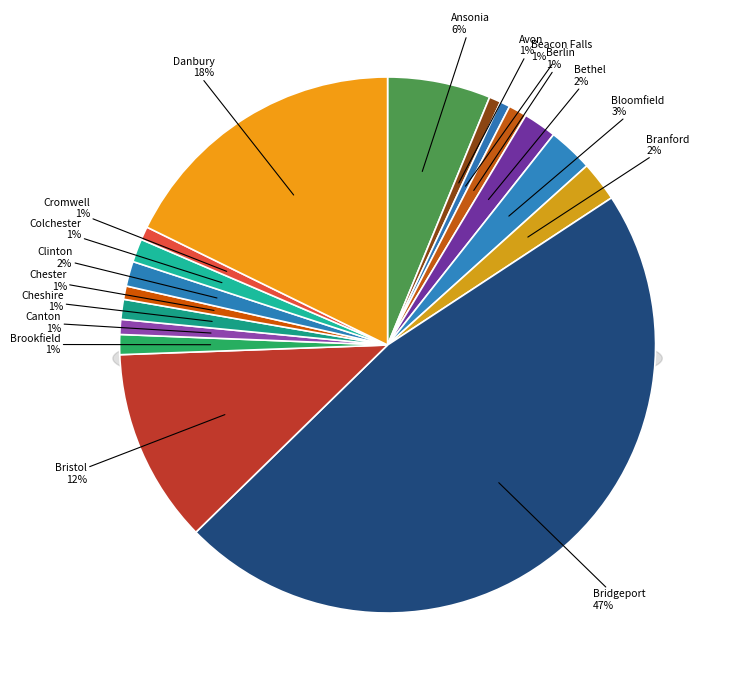

The Bloomfield slice represents 3% of the pie. True or false?

True